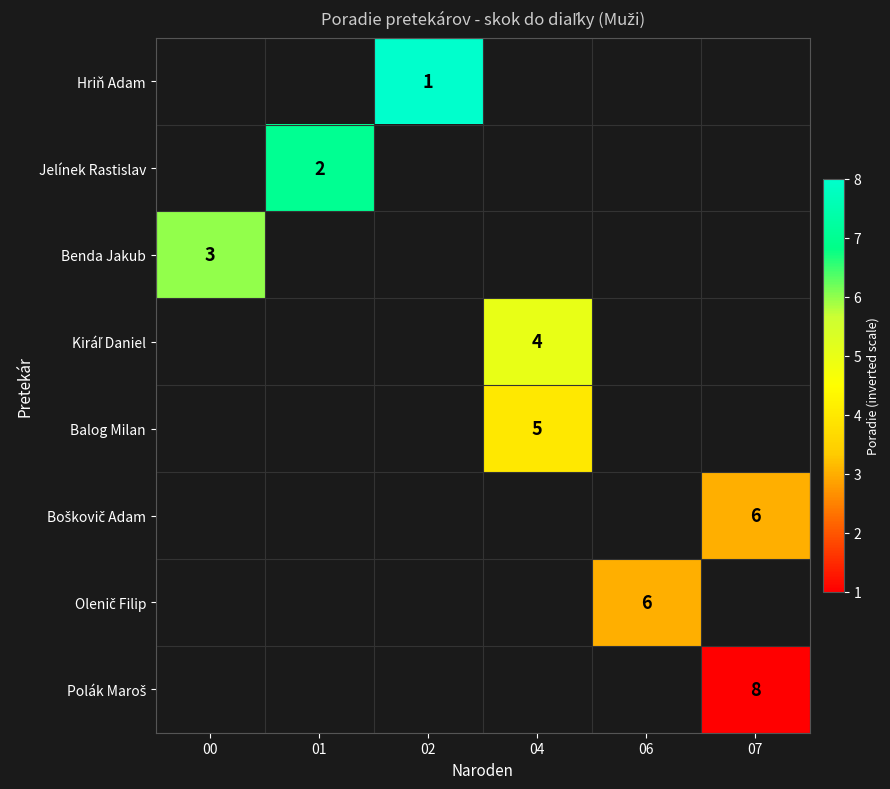

Between 04 and 01, which is larger?

01